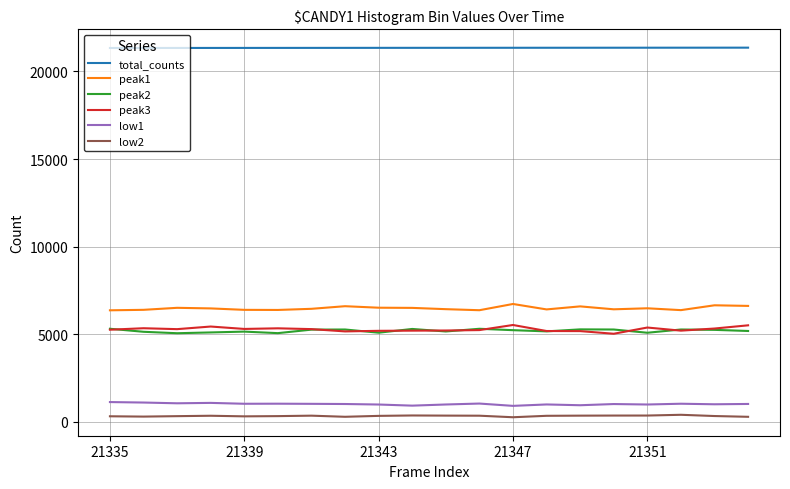

True or false: low1 and total_counts cross at least once.

False